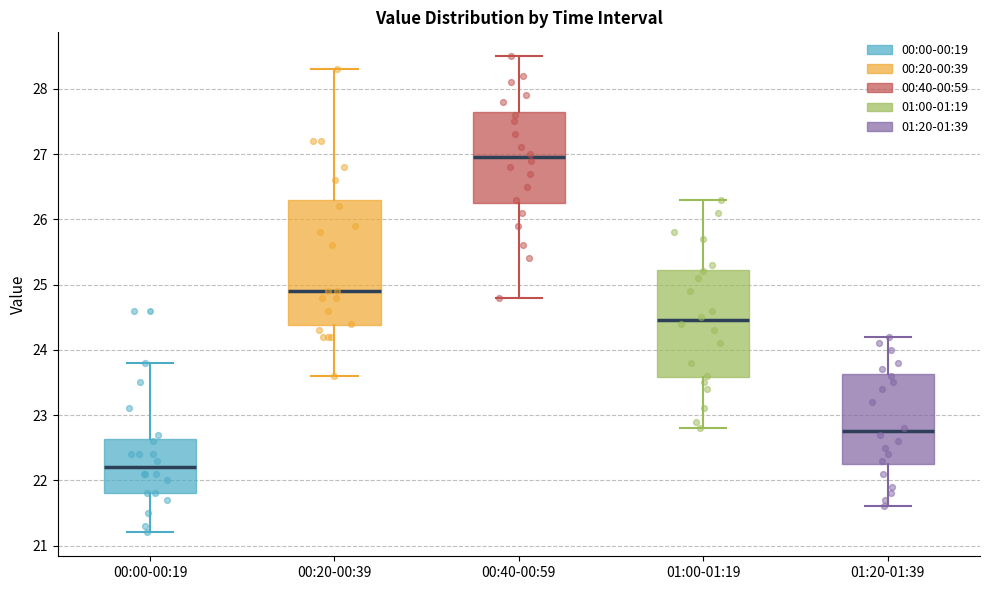

Reading left to right, transcribe this box plot: for each box, give where its median line is, the range the box spans, and where its two whiskers end, as read against the y-axis. The values are not printed on the chart, so give them approximately, as read against the axis.

00:00-00:19: median 22.2, box 21.8 to 22.6, whiskers 21.2 to 23.8
00:20-00:39: median 24.9, box 24.4 to 26.3, whiskers 23.6 to 28.3
00:40-00:59: median 27.0, box 26.3 to 27.7, whiskers 24.8 to 28.5
01:00-01:19: median 24.5, box 23.6 to 25.2, whiskers 22.8 to 26.3
01:20-01:39: median 22.8, box 22.3 to 23.6, whiskers 21.6 to 24.2